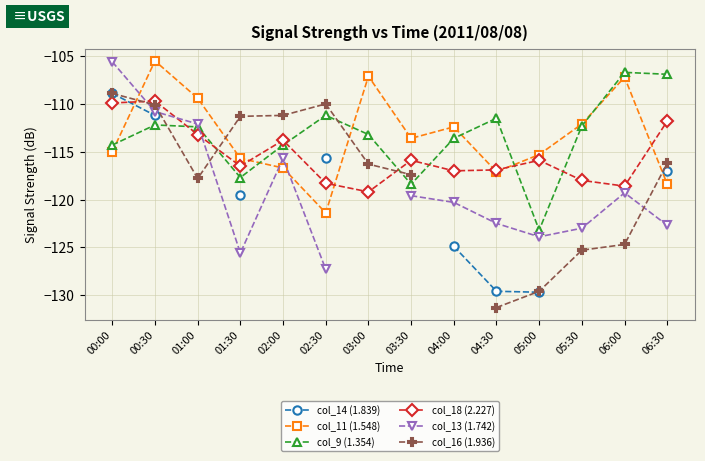

Between 02:00 and 00:30, which is larger?

00:30